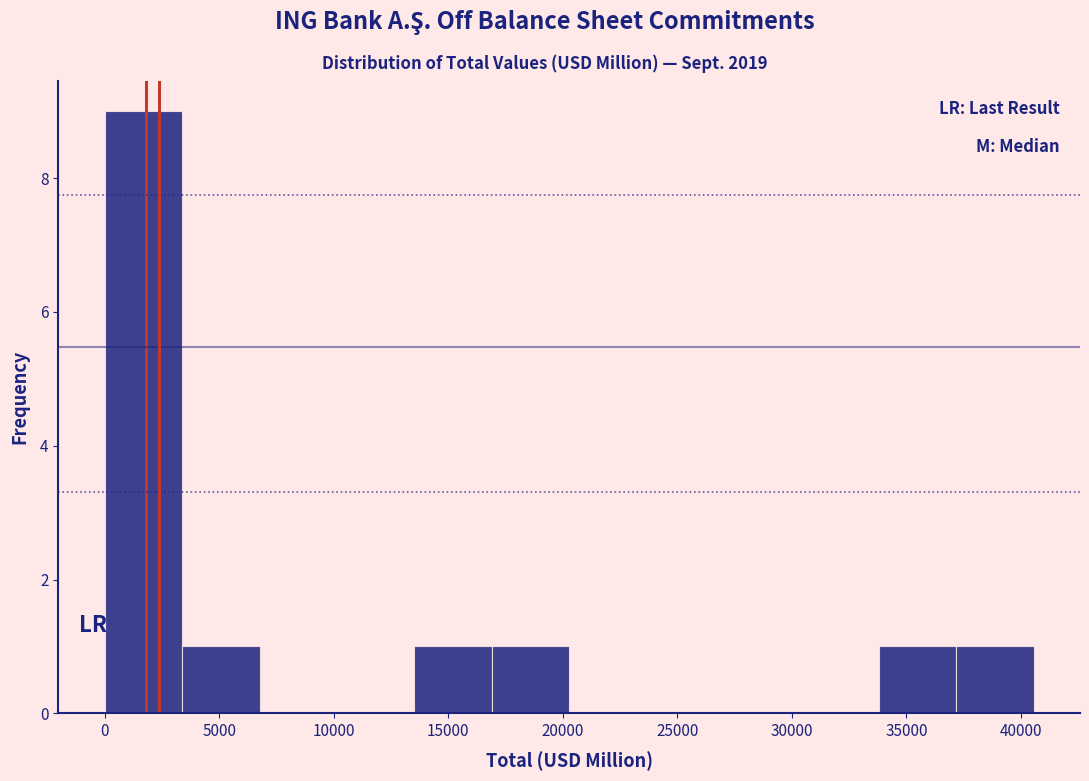

Reading left to right, list every bar in this chart as the range it spans on the x-axis followed by its height. Neither the bar edges nor the heights are printed on the chart, so give them approximately, as read against the axes.

0 to 3500: 9
3500 to 7000: 1
7000 to 10000: 0
10000 to 13500: 0
13500 to 17000: 1
17000 to 20500: 1
20500 to 23500: 0
23500 to 27000: 0
27000 to 30500: 0
30500 to 34000: 0
34000 to 37000: 1
37000 to 40500: 1